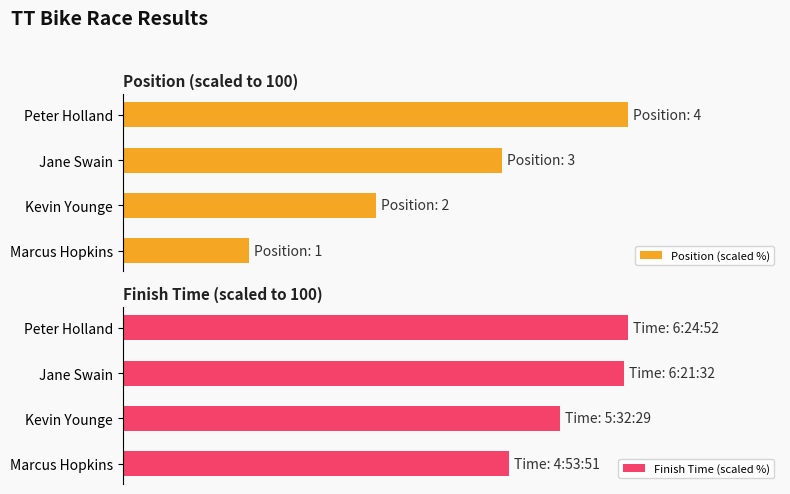

Reading left to right, extract all data points from this chart.

Position (scaled %): 25.0	50.0	75.0	100.0
Finish Time (scaled %): 76.4	86.4	99.1	100.0